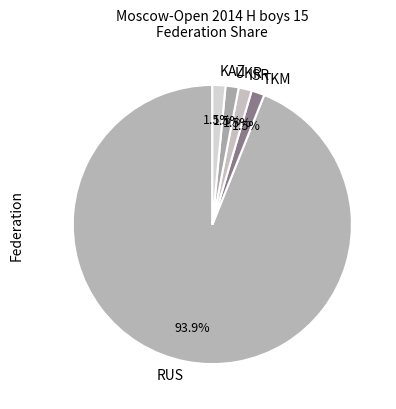

To the nearest percent, what is the difference between the largest and smallest slice percentages?

92%